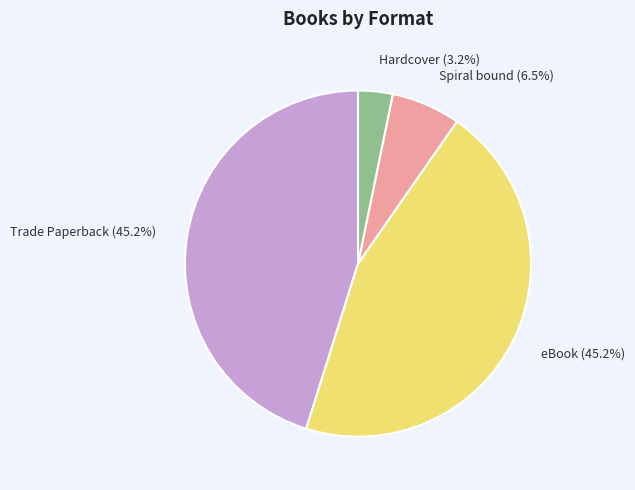

To the nearest percent, what is the difference between the largest and smallest slice percentages?

42%